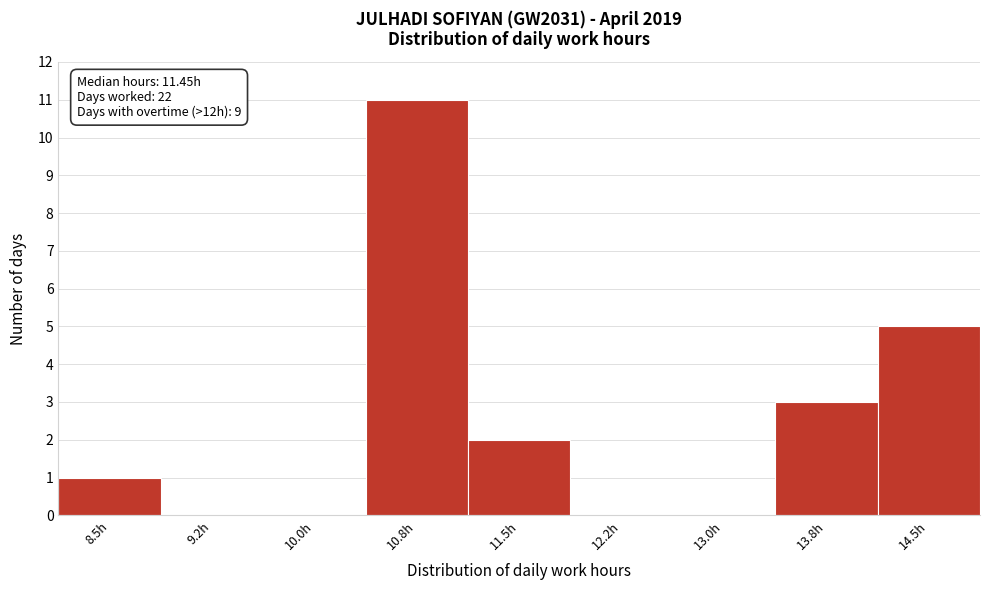

Reading left to right, extract all data points from this chart.

8.5h=1	9.2h=0	10.0h=0	10.8h=11	11.5h=2	12.2h=0	13.0h=0	13.8h=3	14.5h=5